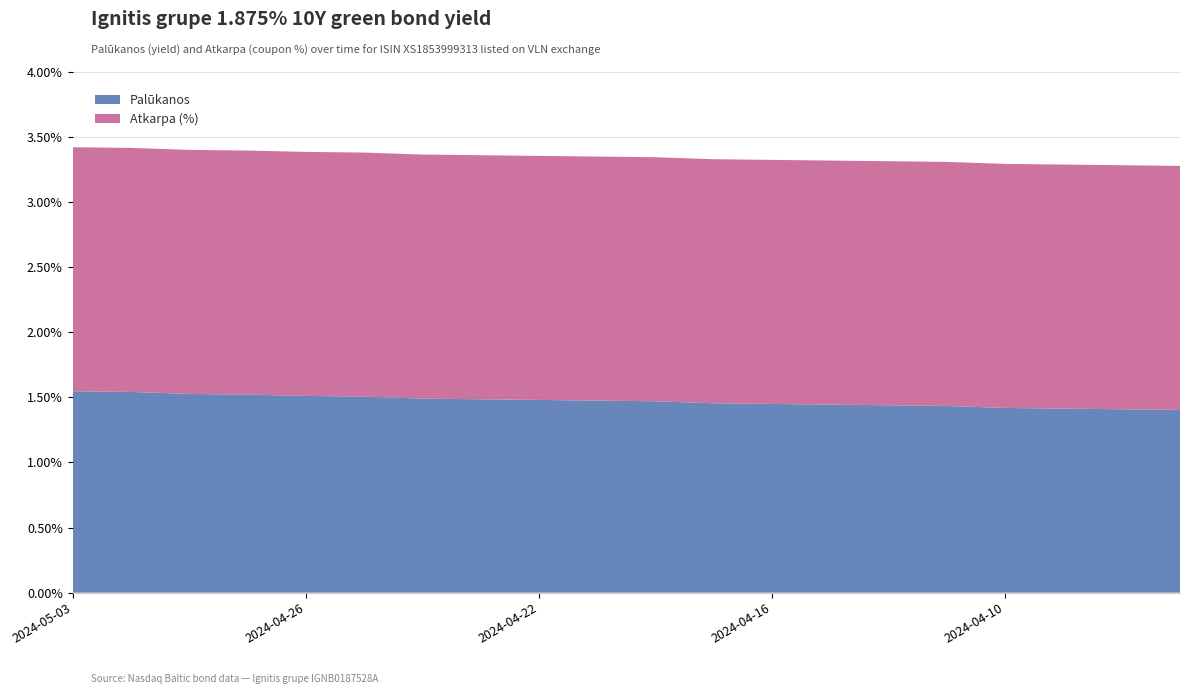

Reading left to right, list all the values displayed in this chart.

Palūkanos: 1.5	1.5	1.5	1.5	1.5	1.5	1.5	1.5	1.5	1.5	1.5	1.5	1.4	1.4	1.4	1.4	1.4	1.4	1.4	1.4
Atkarpa (%): 1.9	1.9	1.9	1.9	1.9	1.9	1.9	1.9	1.9	1.9	1.9	1.9	1.9	1.9	1.9	1.9	1.9	1.9	1.9	1.9